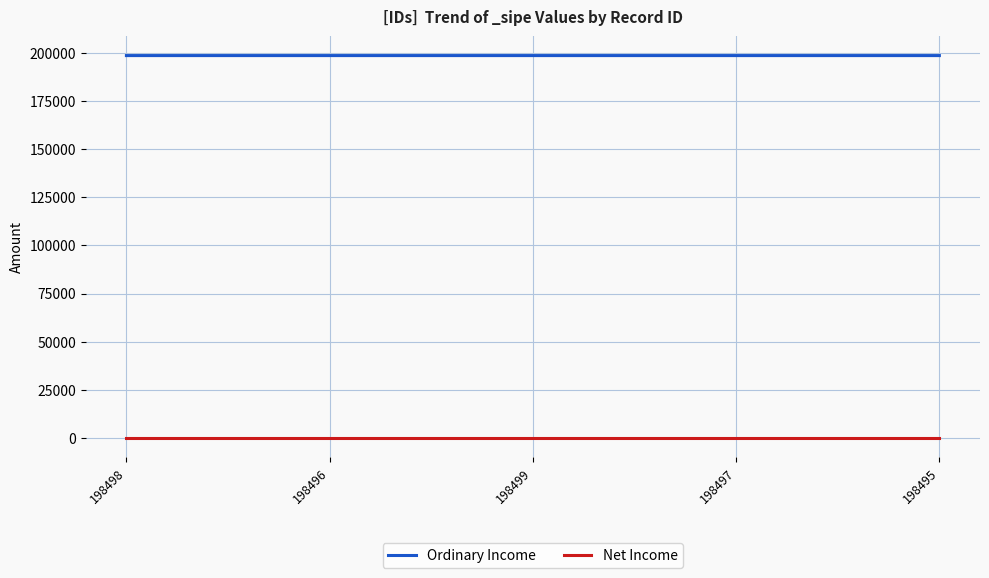

True or false: Net Income has a value of 1 at 198499.

True